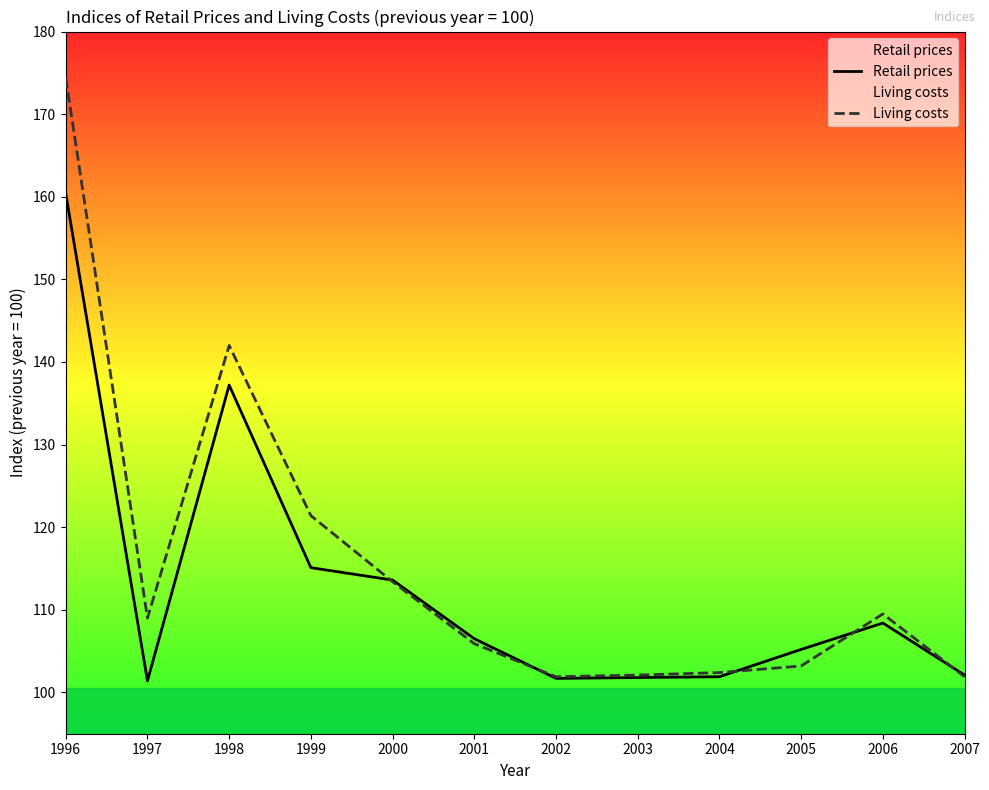

What is the spread (max minus min) of values at 1999?

6.3